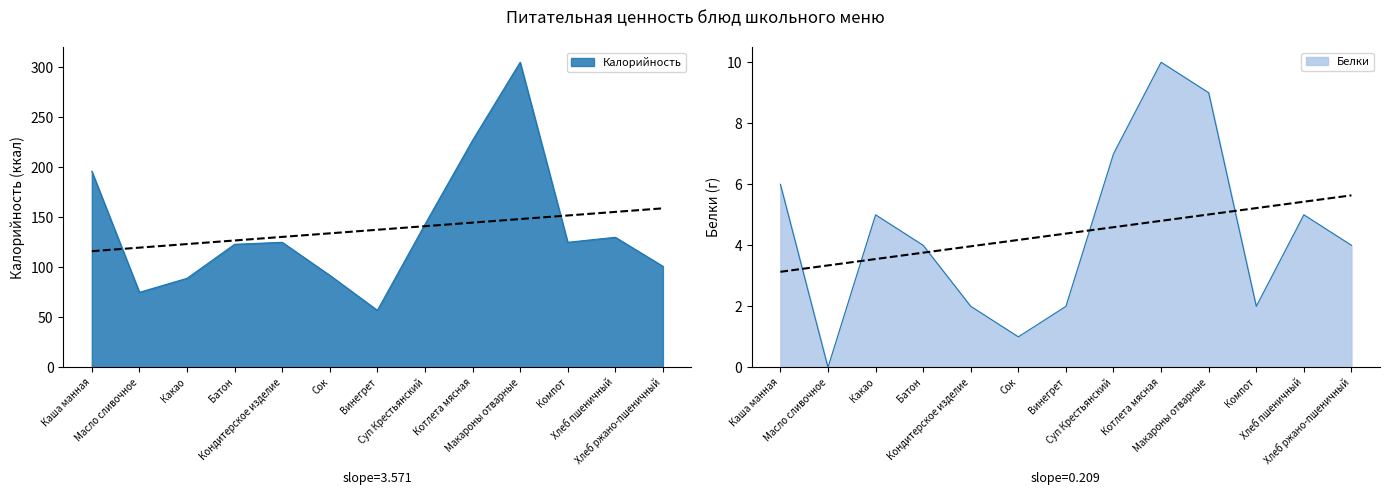

At which category is the sum across all series the highest?

Макароны отварные